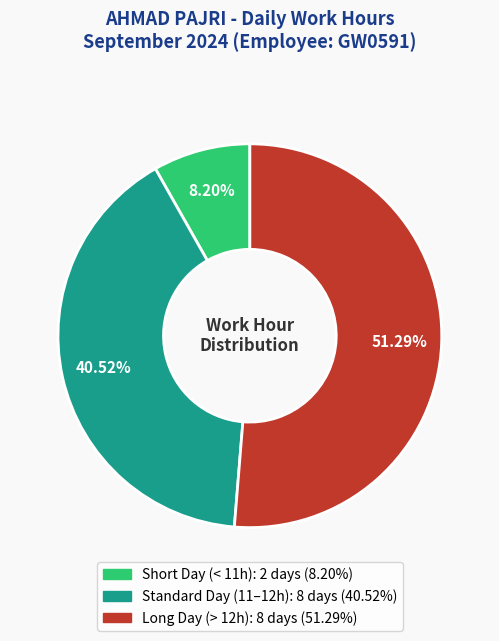

Is there any slice that represents more than half of the pie?

Yes